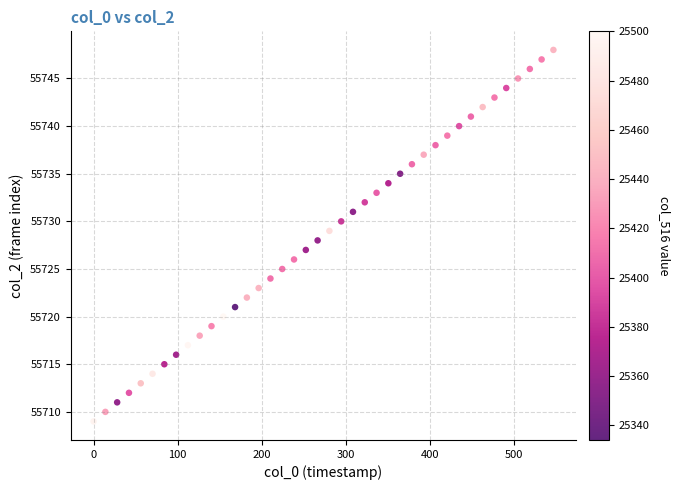

What is the range of Y values (max minus min)?

39